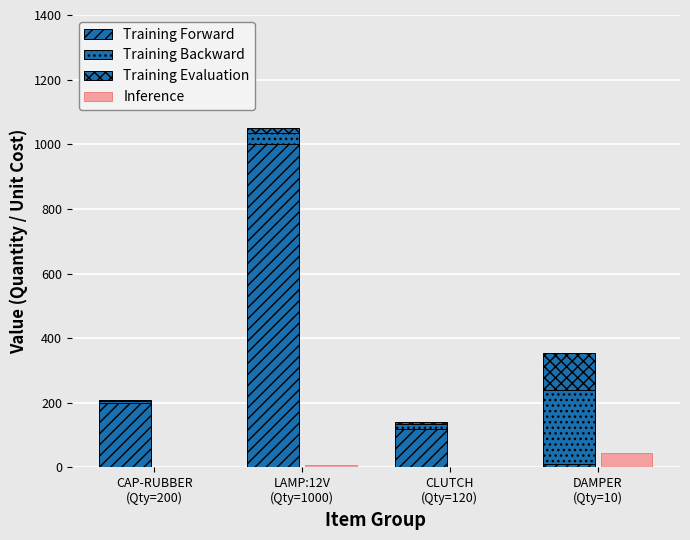

At which label does Inference first exceed 6?

LAMP:12V
(Qty=1000)